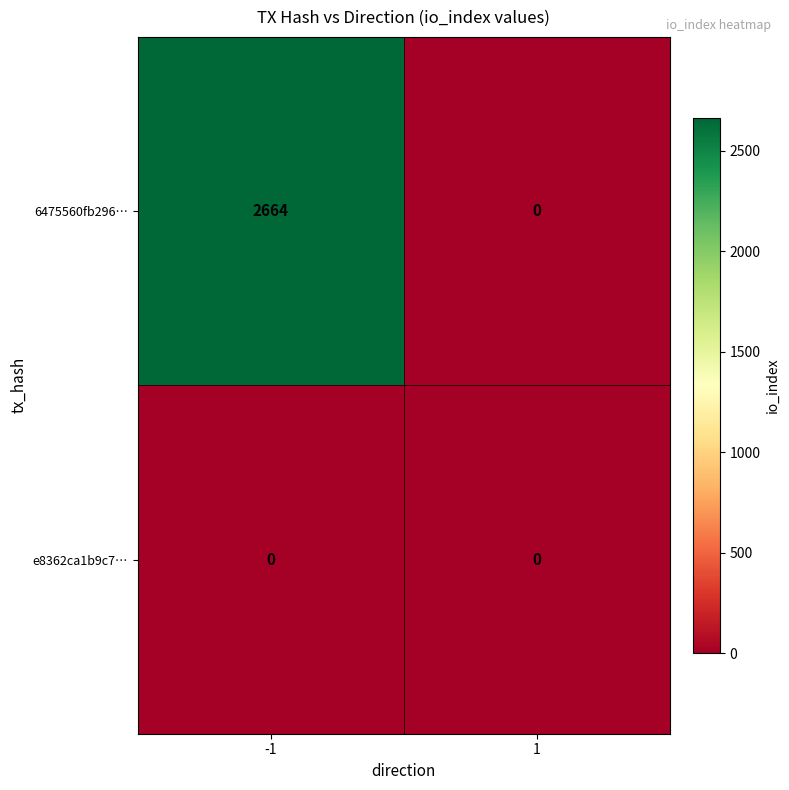

True or false: 6475560fb296… has a value of 2664 at -1.

True